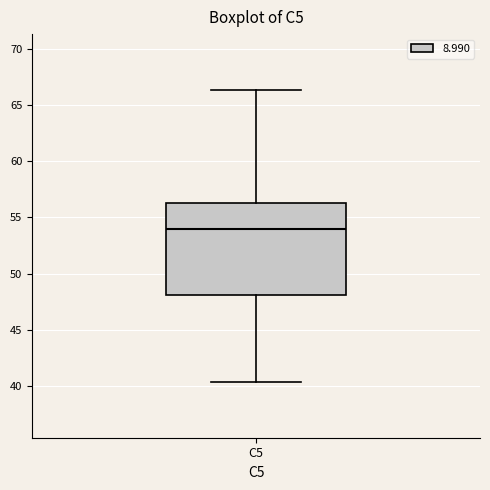

Transcribe this box plot: give where the median line is, the range the box spans, and where the two whiskers end, as read against the y-axis. The values are not printed on the chart, so give them approximately, as read against the axis.

median 54.0, box 48.0 to 56.5, whiskers 40.5 to 66.5